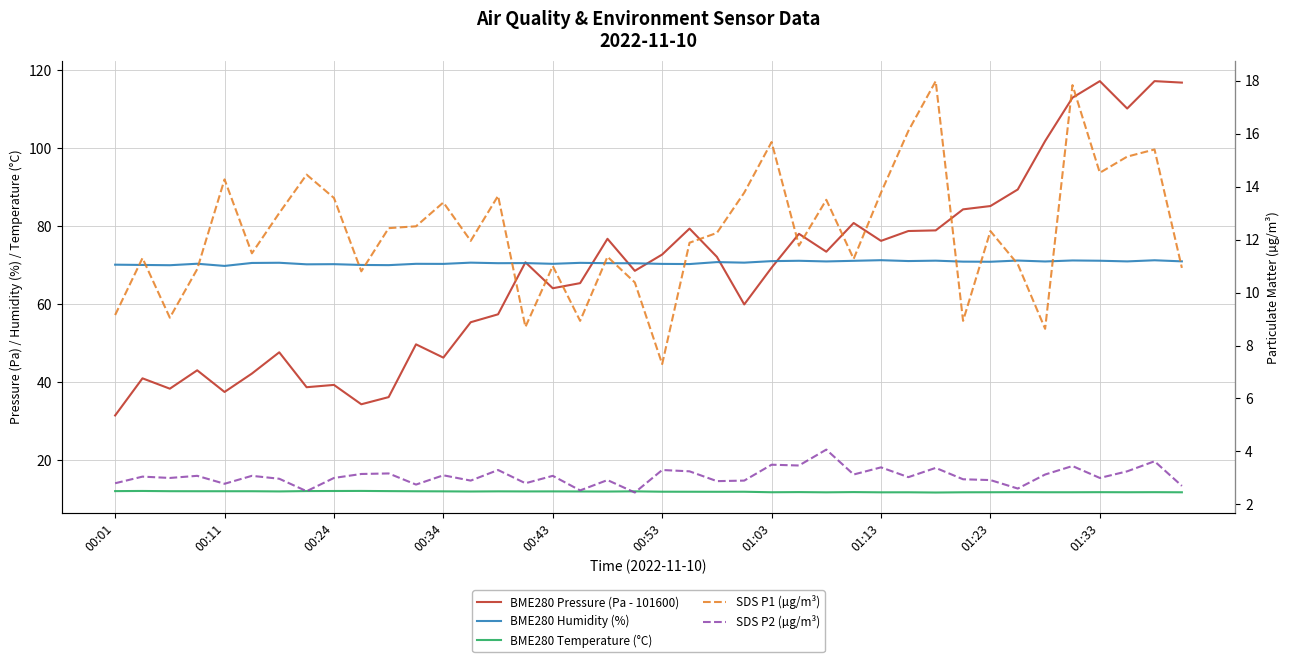

At 22, list the series in order from largest to smallest.

BME280 Pressure (Pa - 101600), BME280 Humidity (%), SDS P1 (µg/m³), BME280 Temperature (°C), SDS P2 (µg/m³)